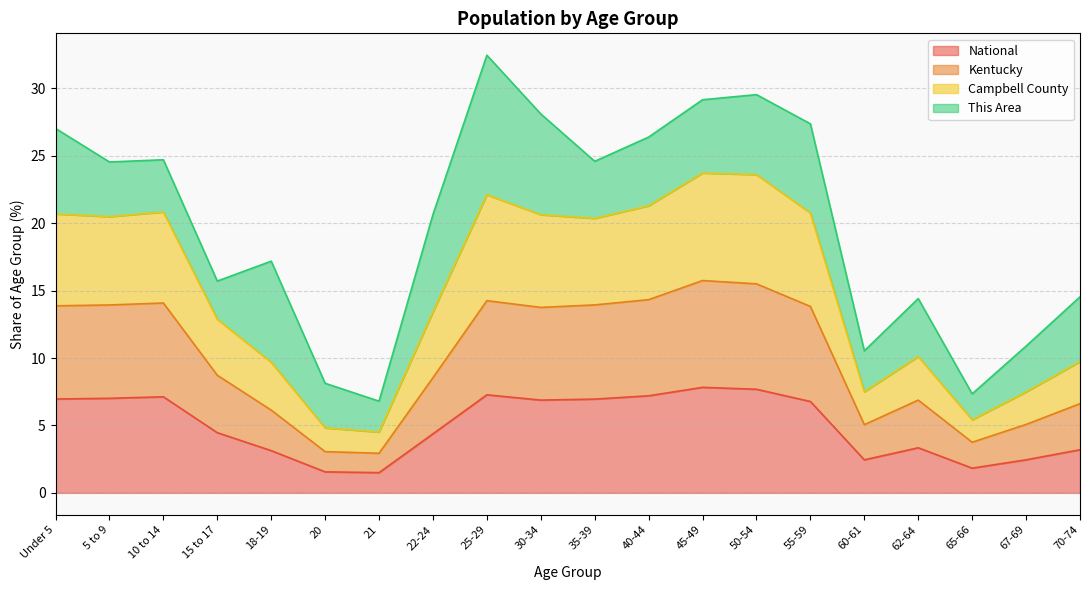

At which category does National reach its first local valley?

21